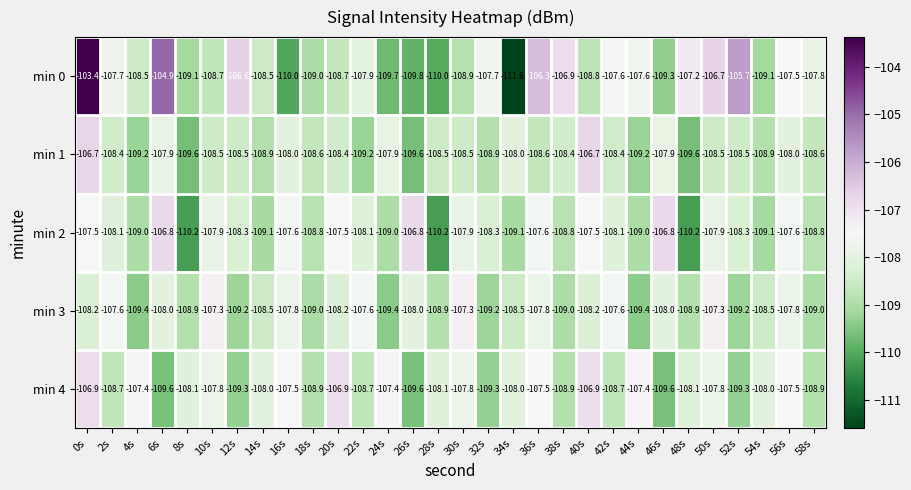

How many series are shown in this chart?

5